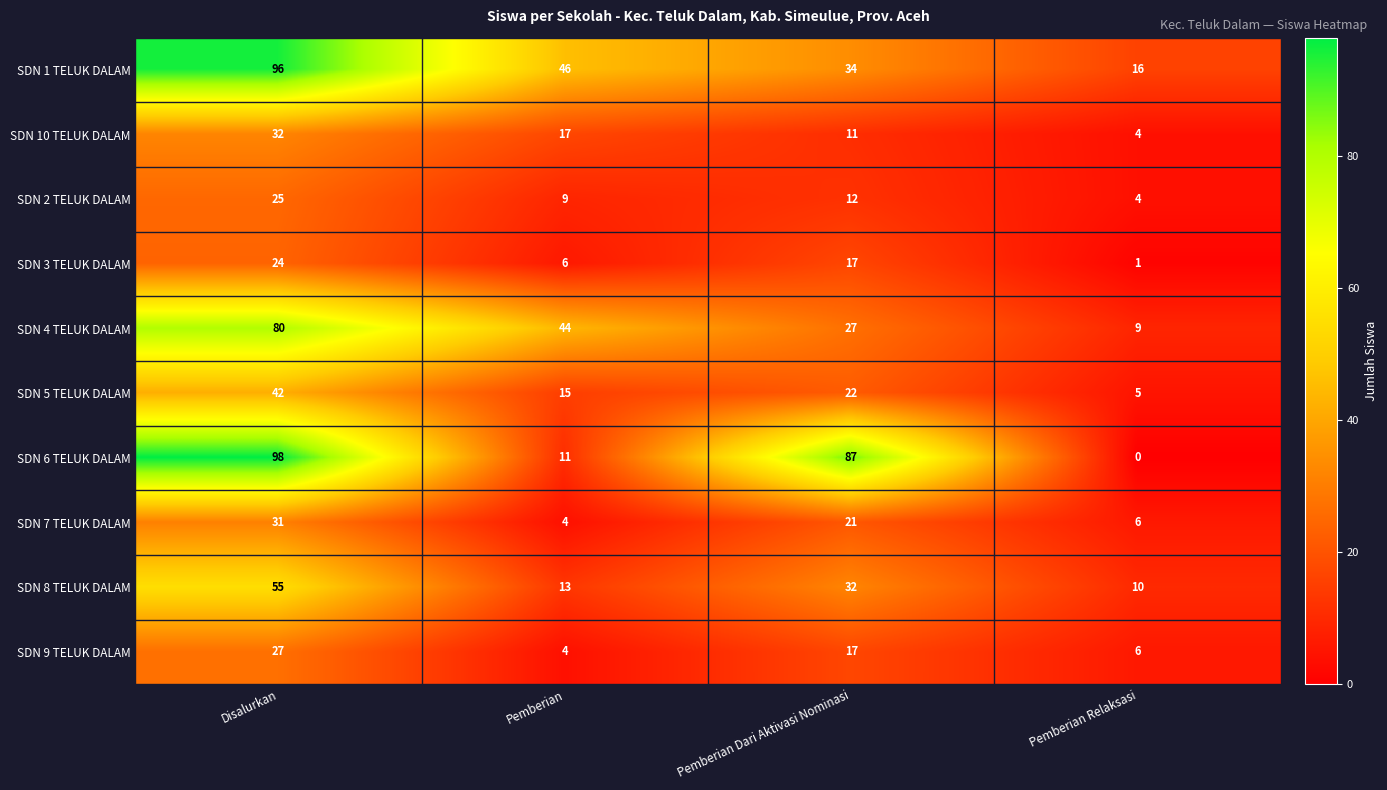

Which series has the widest spread of values?

SDN 6 TELUK DALAM